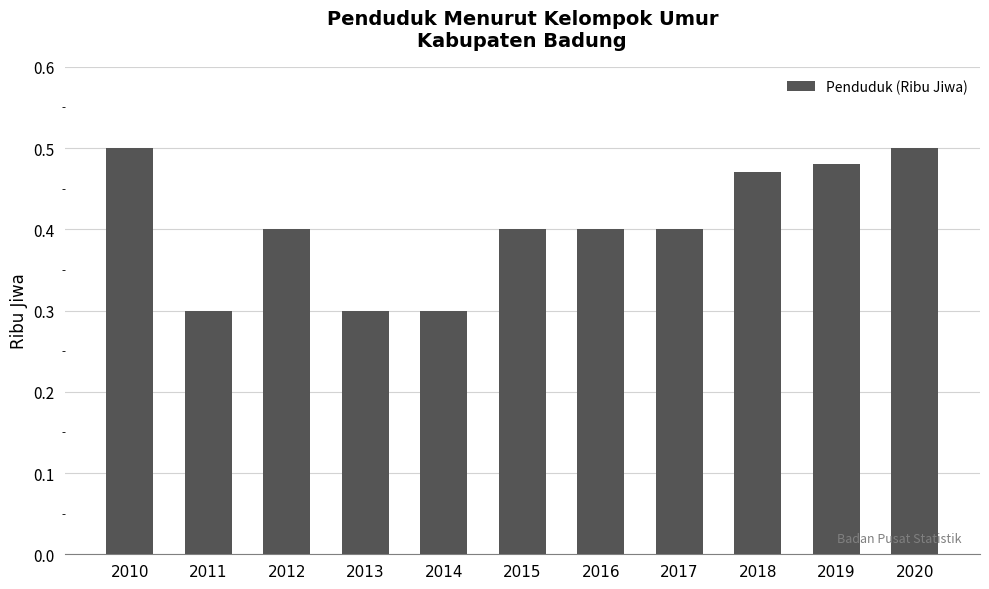

What is the minimum value shown in the chart?

0.3